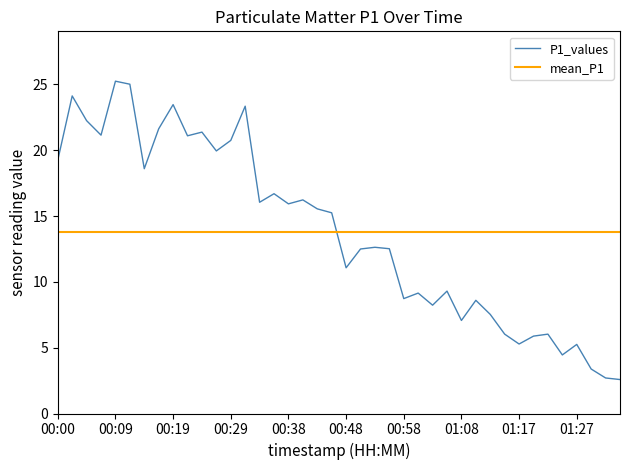

What is the ratio of the value at 00:00 to the value at 00:17?

0.9